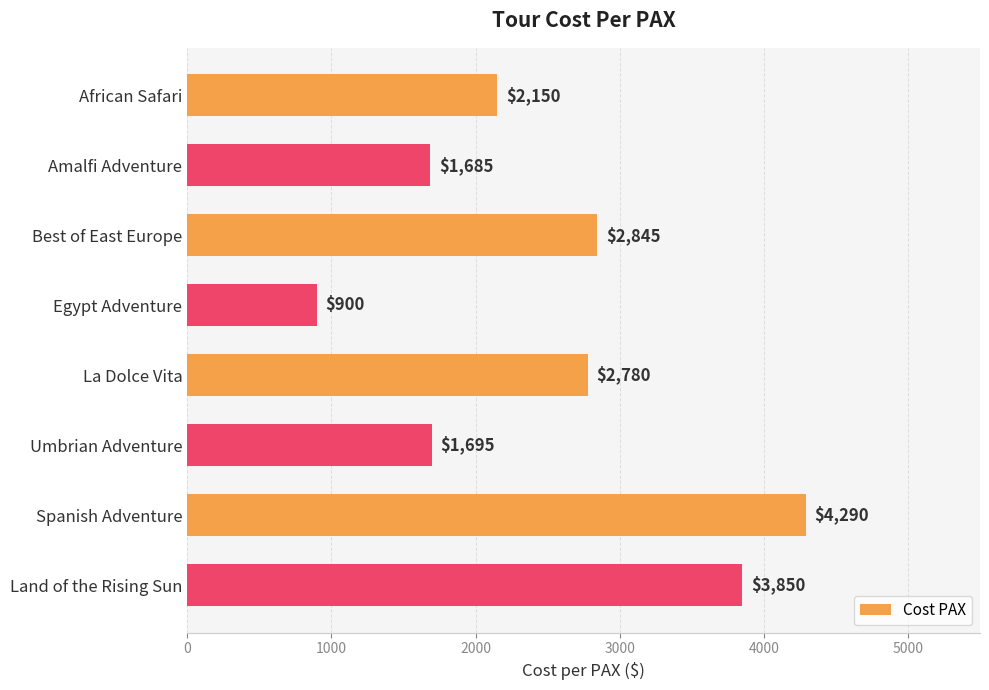

What is the sum of all values?

20195